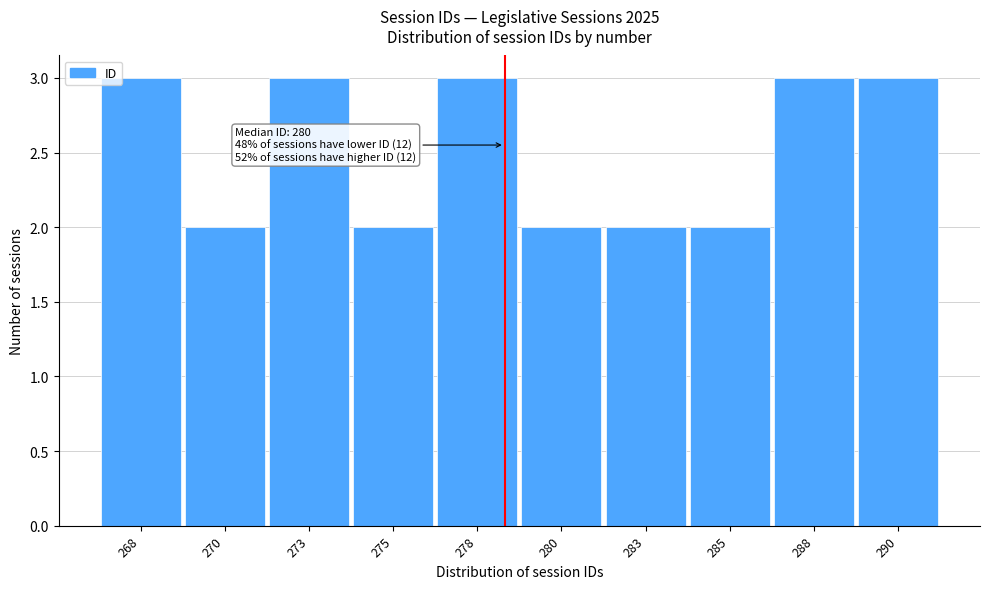

Reading right to left, transcribe all the data shown in this chart.

3	3	2	2	2	3	2	3	2	3